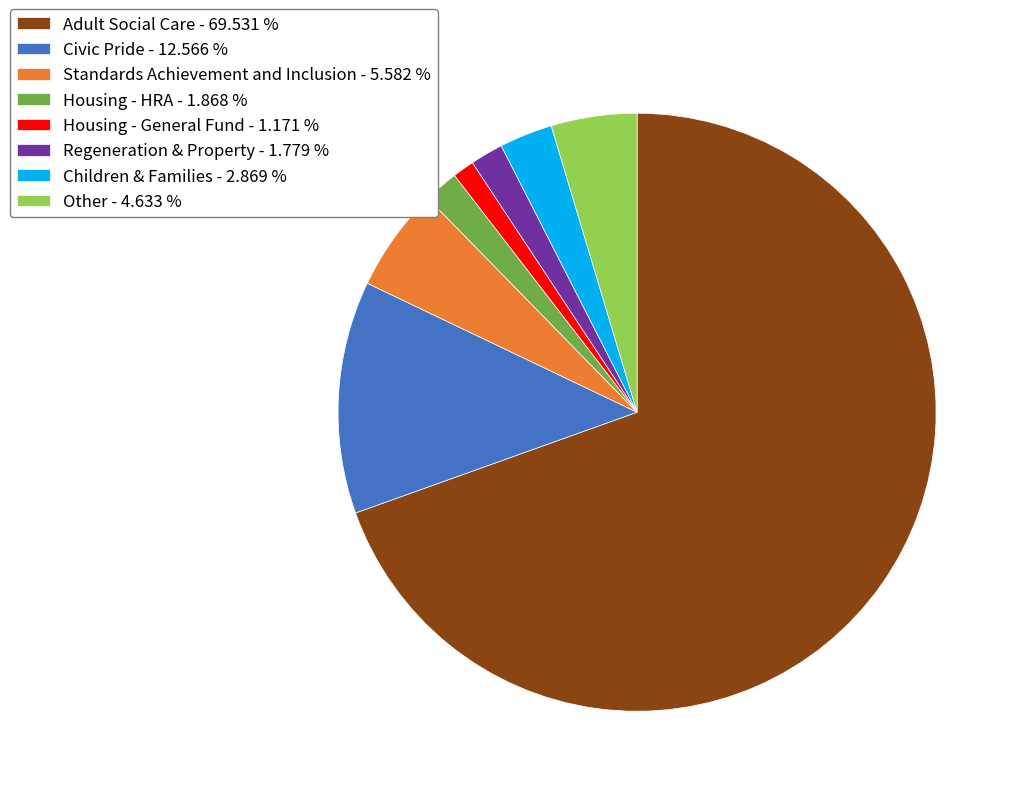

Do Children & Families and Other together represent more than half of the pie?

No